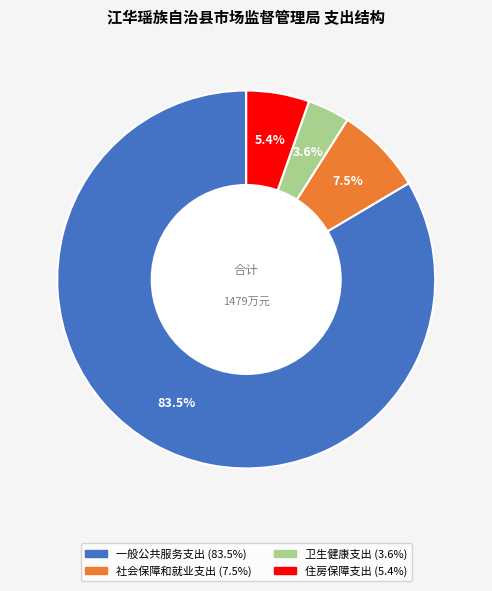

Between 一般公共服务支出 and 卫生健康支出, which is larger?

一般公共服务支出